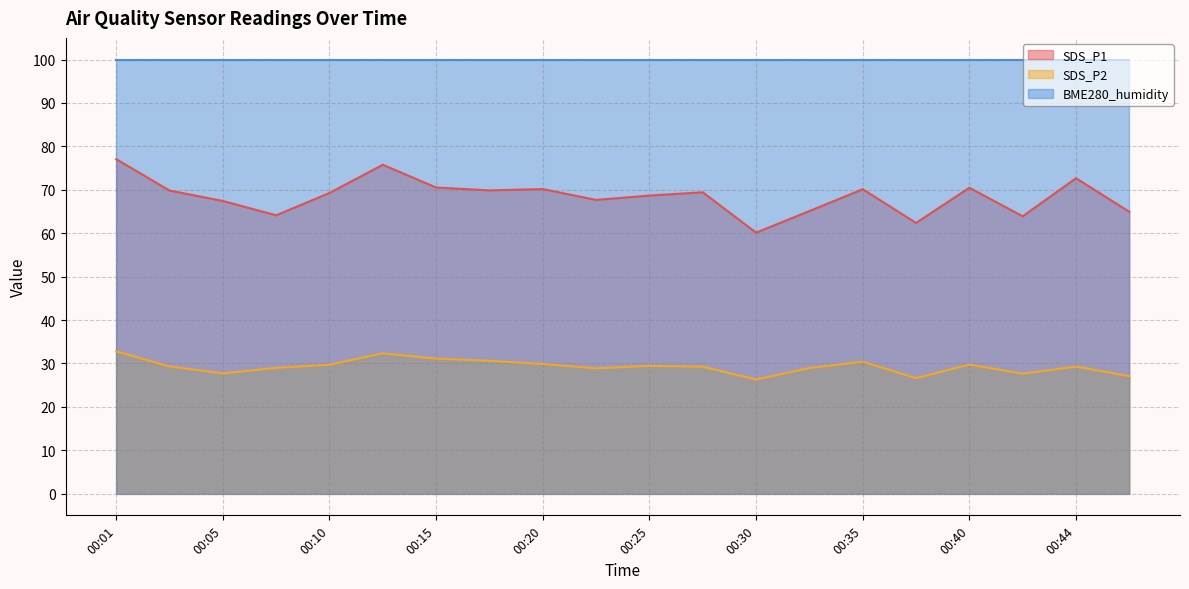

How many lines are shown in the chart?

3